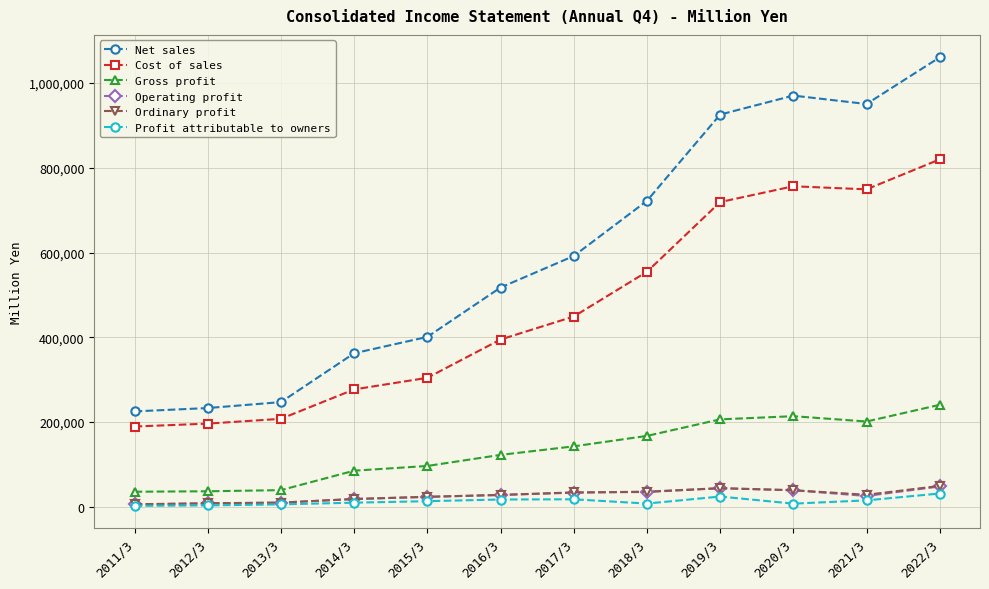

Which series changed the most between 2011/3 and 2020/3?

Net sales